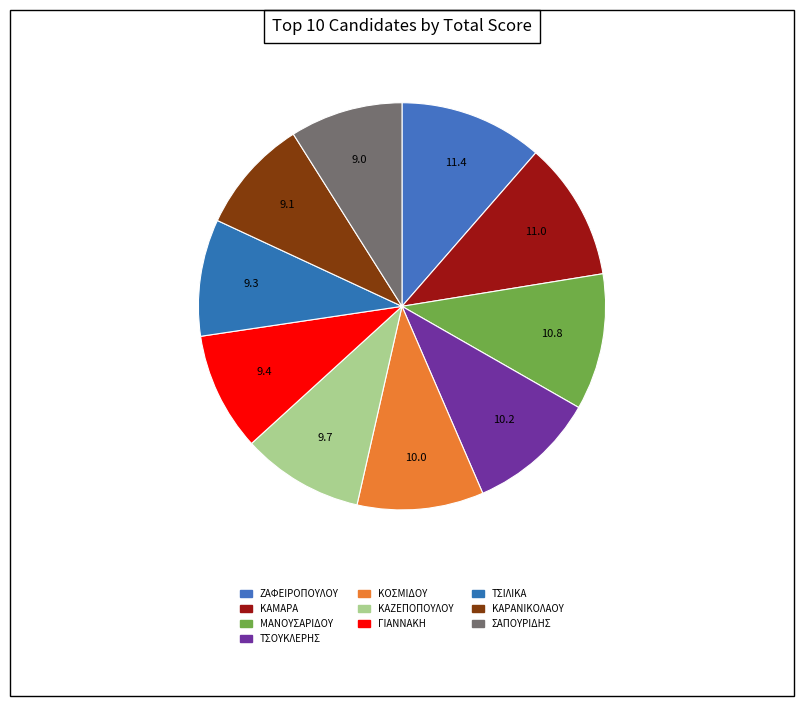

Count the number of slices in the pie.

10